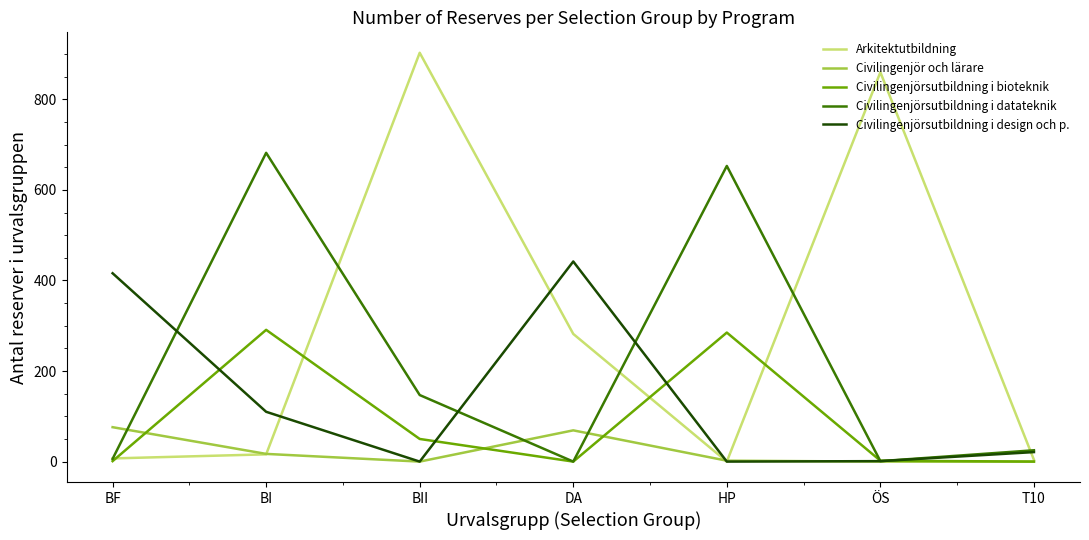

At how many categories does at least one series exceed 768?

2